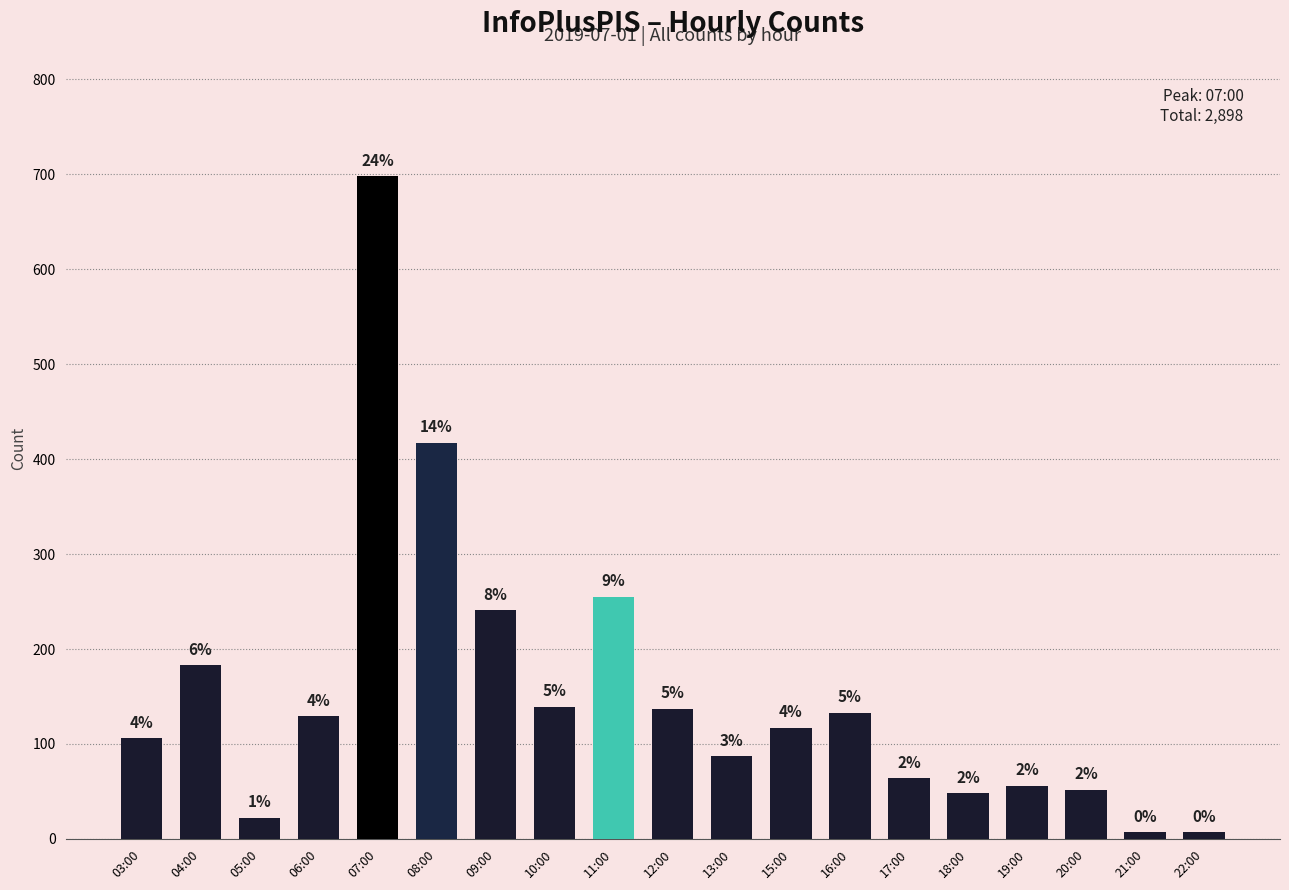

Does the chart contain any negative values?

No